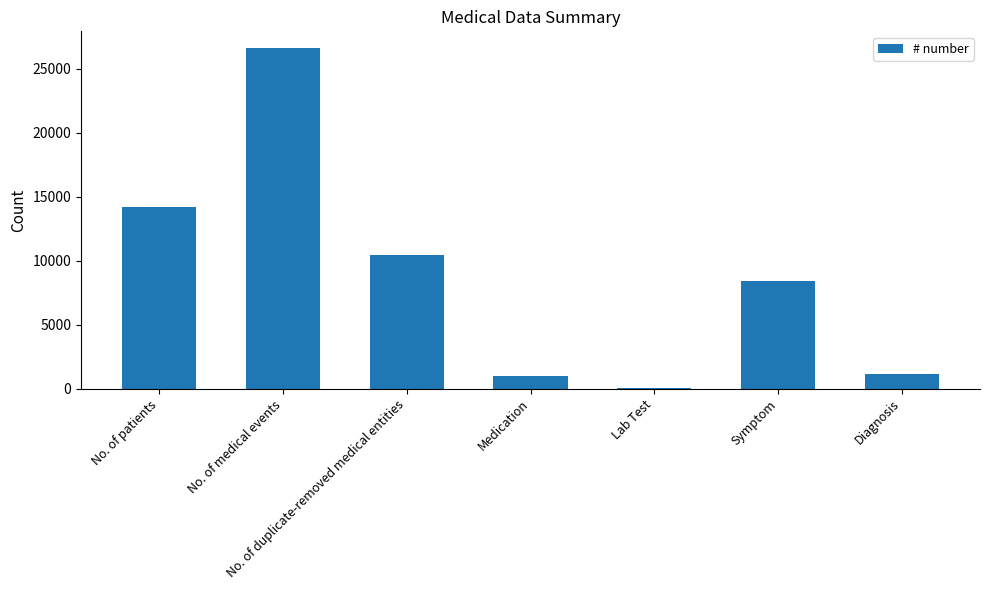

What is the sum of all values?

61740